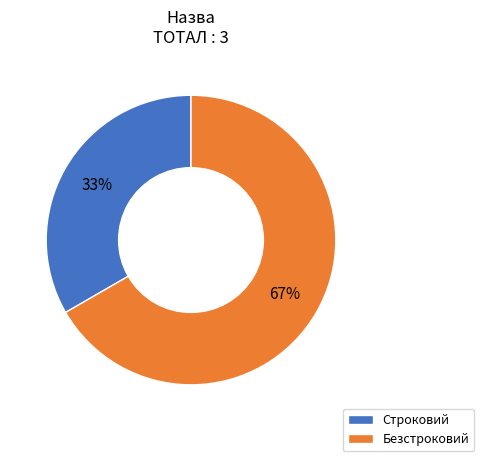

How many segments does this pie chart have?

2